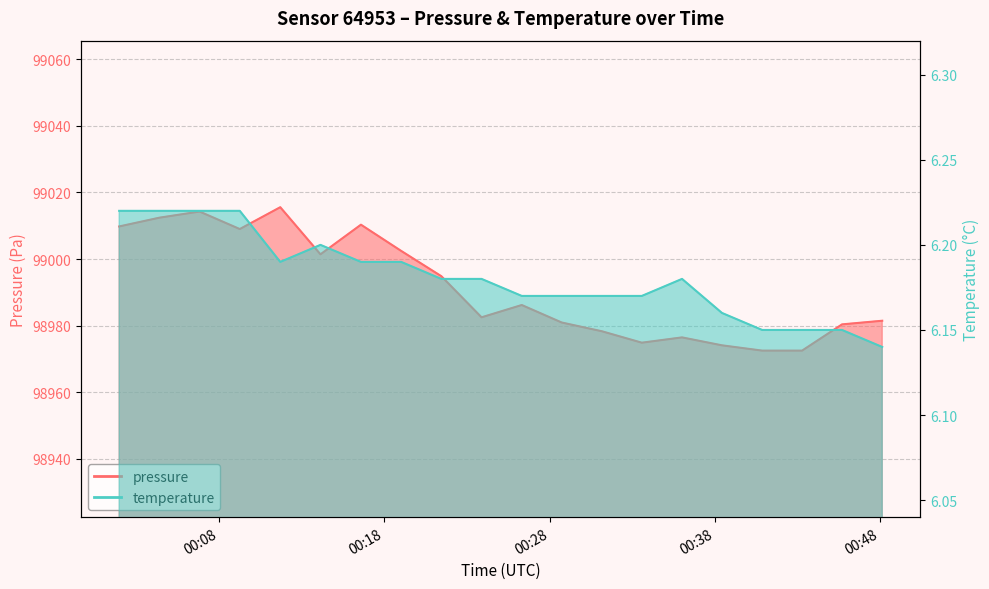

Rank the series by their maximum value, from lowest to highest.

temperature, pressure